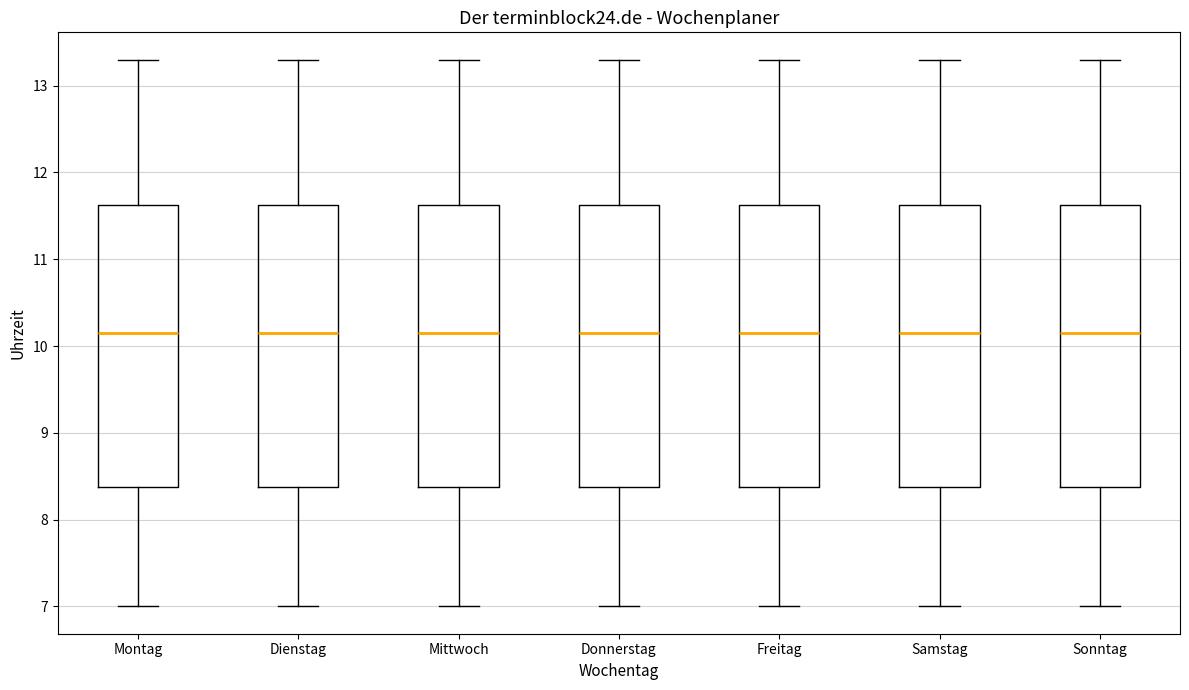

Reading left to right, transcribe this box plot: for each box, give where its median line is, the range the box spans, and where its two whiskers end, as read against the y-axis. The values are not printed on the chart, so give them approximately, as read against the axis.

Montag: median 10.2, box 8.4 to 11.6, whiskers 7.0 to 13.3
Dienstag: median 10.2, box 8.4 to 11.6, whiskers 7.0 to 13.3
Mittwoch: median 10.2, box 8.4 to 11.6, whiskers 7.0 to 13.3
Donnerstag: median 10.2, box 8.4 to 11.6, whiskers 7.0 to 13.3
Freitag: median 10.2, box 8.4 to 11.6, whiskers 7.0 to 13.3
Samstag: median 10.2, box 8.4 to 11.6, whiskers 7.0 to 13.3
Sonntag: median 10.2, box 8.4 to 11.6, whiskers 7.0 to 13.3